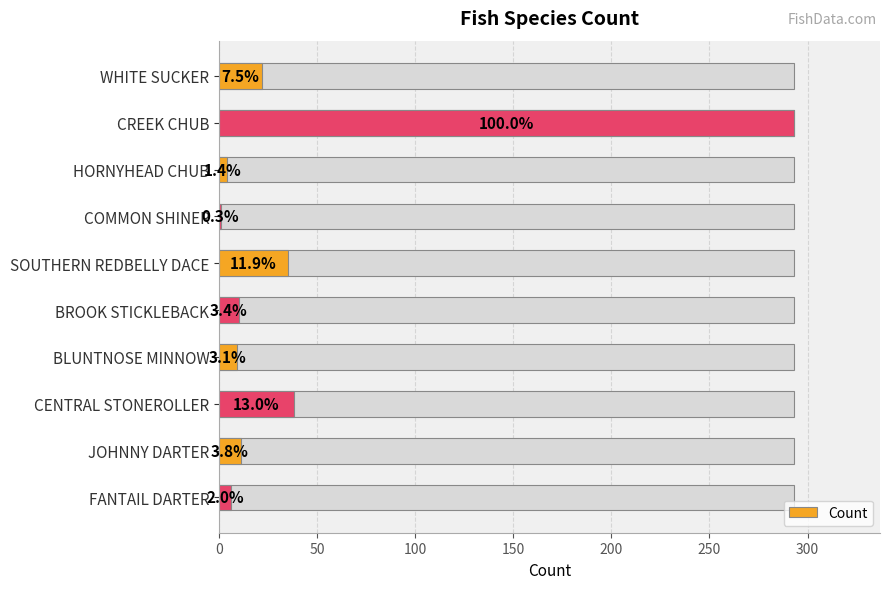

How many data points are less than 11?

5